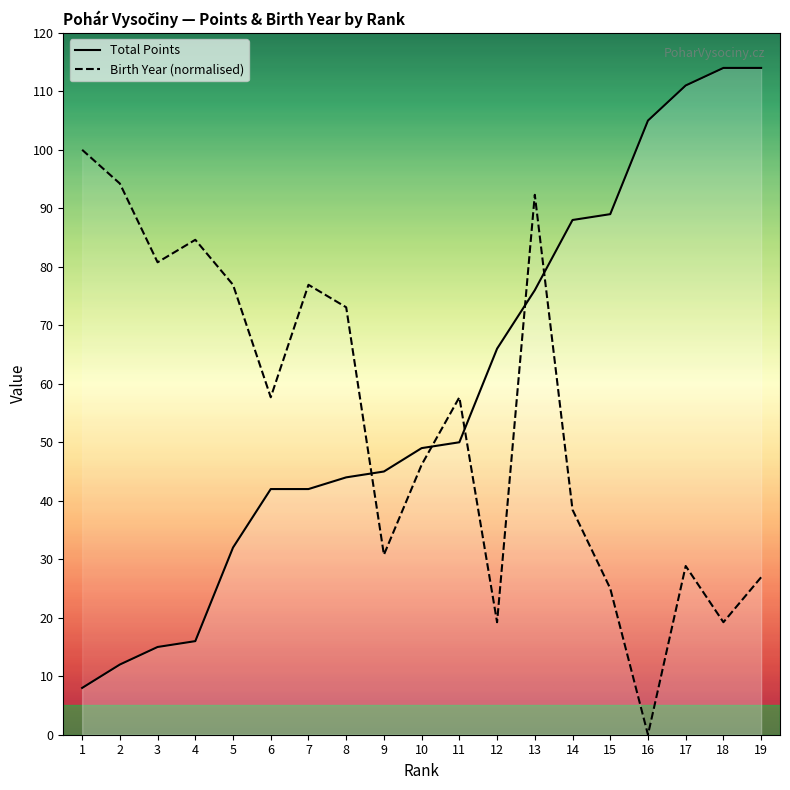

Reading left to right, list all the values displayed in this chart.

Total Points: 8.0	12.0	15.0	16.0	32.0	42.0	42.0	44.0	45.0	49.0	50.0	66.0	76.0	88.0	89.0	105.0	111.0	114.0	114.0
Birth Year (normalised): 100.0	94.2	80.8	84.6	76.9	57.7	76.9	73.1	30.8	46.2	57.7	19.2	92.3	38.5	25.0	0.0	28.8	19.2	26.9